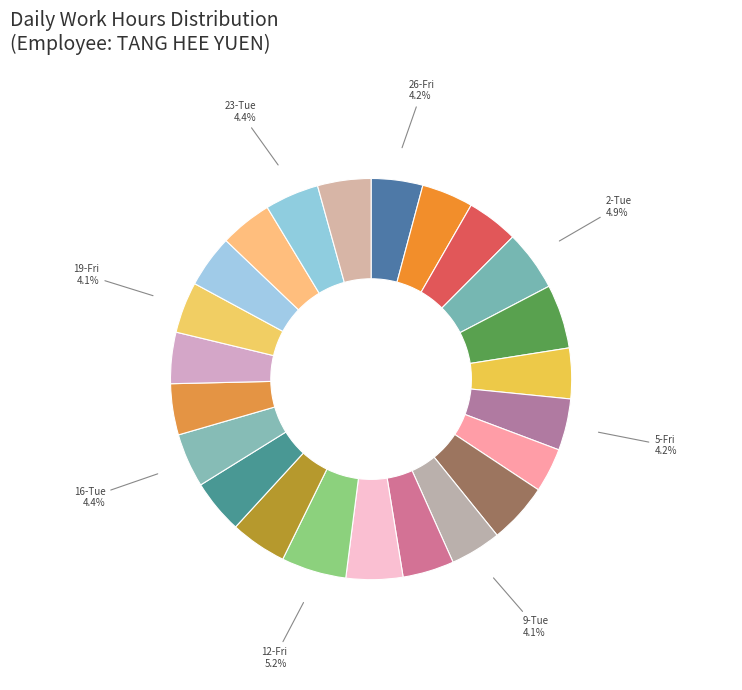

Does any single category account for the majority?

No